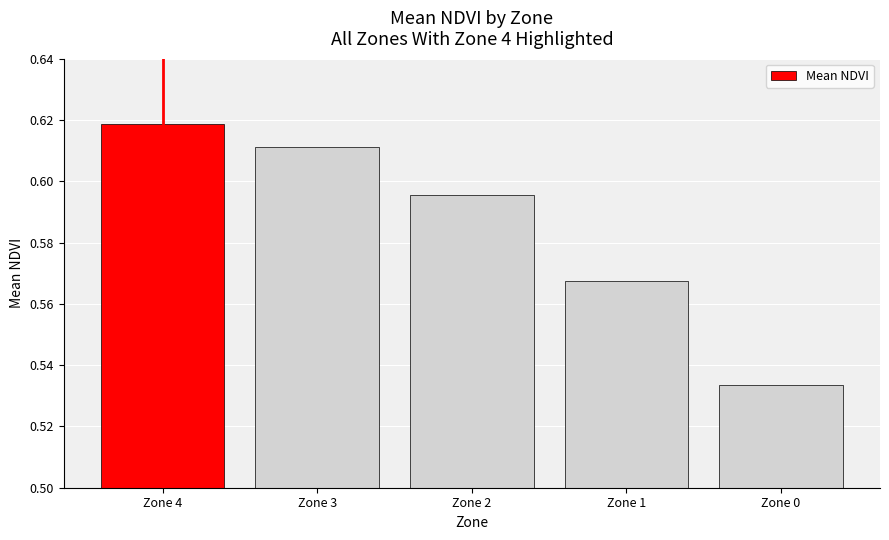

Count the values in the range 0 to 1.

5